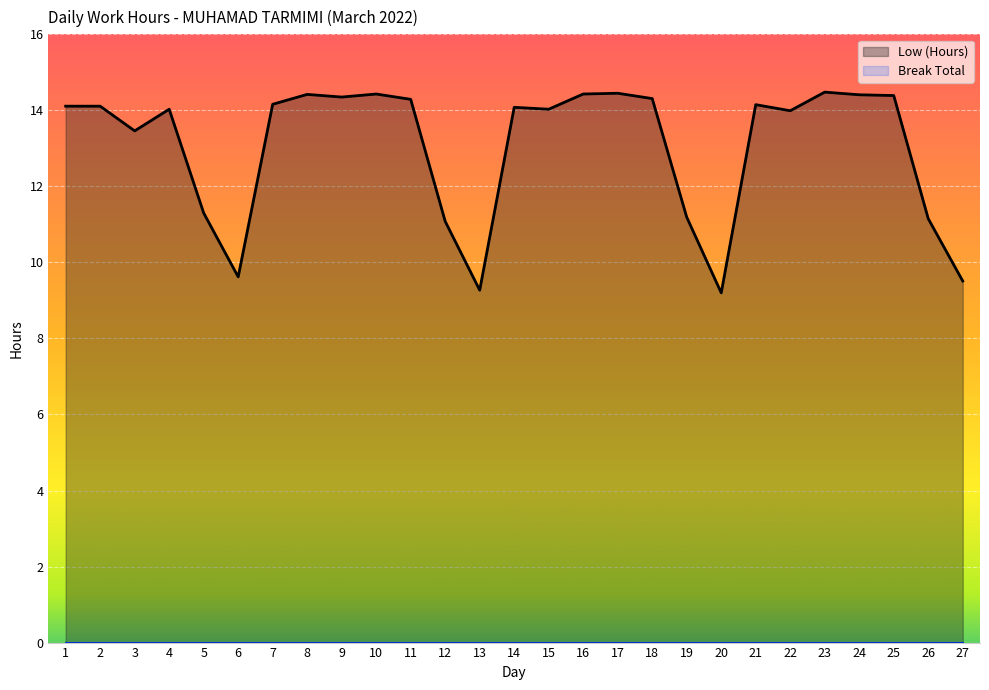

How many data points are above 14?

17